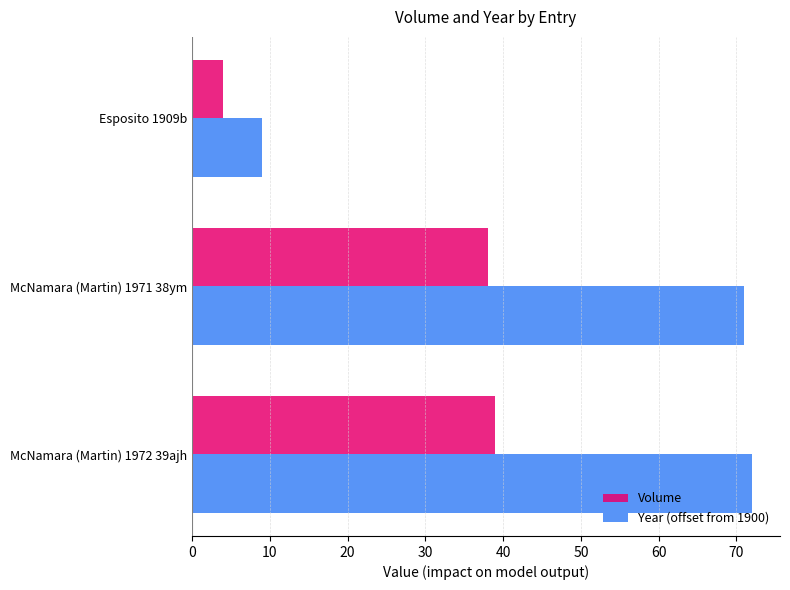

What value does the Volume series have at Esposito 1909b?

4